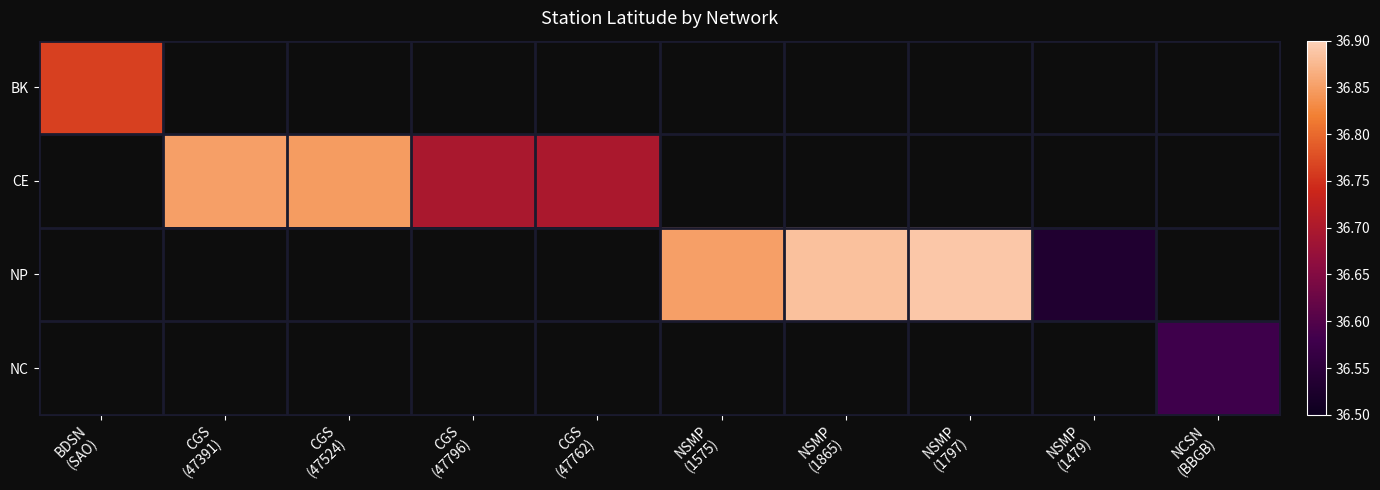

Reading left to right, extract all data points from this chart.

BK: BDSN
(SAO)=36.8	CGS
(47391)=0.0	CGS
(47524)=0.0	CGS
(47796)=0.0	CGS
(47762)=0.0	NSMP
(1575)=0.0	NSMP
(1865)=0.0	NSMP
(1797)=0.0	NSMP
(1479)=0.0	NCSN
(BBGB)=0.0
CE: BDSN
(SAO)=0.0	CGS
(47391)=36.9	CGS
(47524)=36.8	CGS
(47796)=36.7	CGS
(47762)=36.7	NSMP
(1575)=0.0	NSMP
(1865)=0.0	NSMP
(1797)=0.0	NSMP
(1479)=0.0	NCSN
(BBGB)=0.0
NP: BDSN
(SAO)=0.0	CGS
(47391)=0.0	CGS
(47524)=0.0	CGS
(47796)=0.0	CGS
(47762)=0.0	NSMP
(1575)=36.9	NSMP
(1865)=36.9	NSMP
(1797)=36.9	NSMP
(1479)=36.5	NCSN
(BBGB)=0.0
NC: BDSN
(SAO)=0.0	CGS
(47391)=0.0	CGS
(47524)=0.0	CGS
(47796)=0.0	CGS
(47762)=0.0	NSMP
(1575)=0.0	NSMP
(1865)=0.0	NSMP
(1797)=0.0	NSMP
(1479)=0.0	NCSN
(BBGB)=36.6